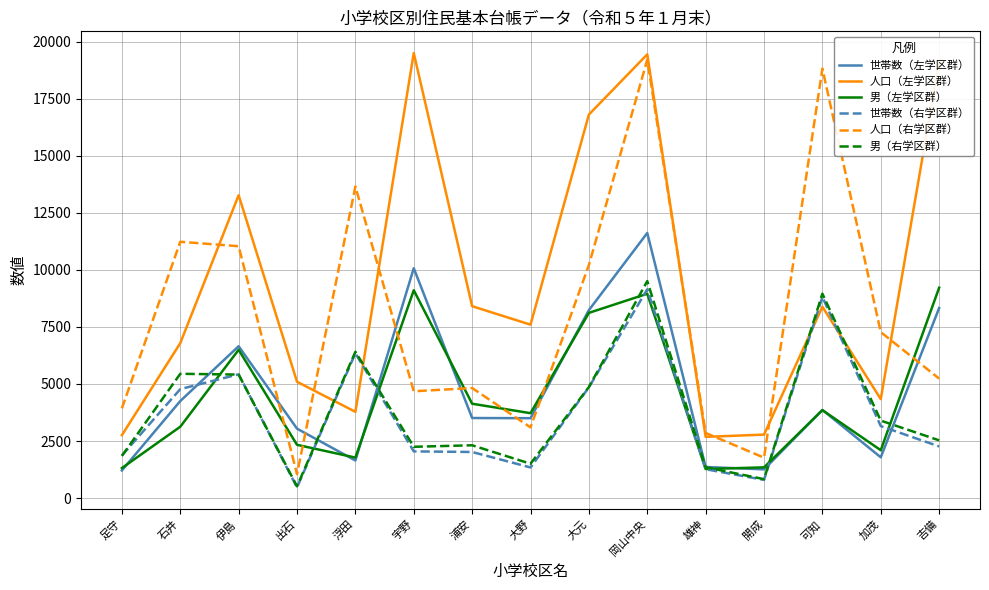

The 男（左学区群） series shows 1032 at 出石. True or false?

False